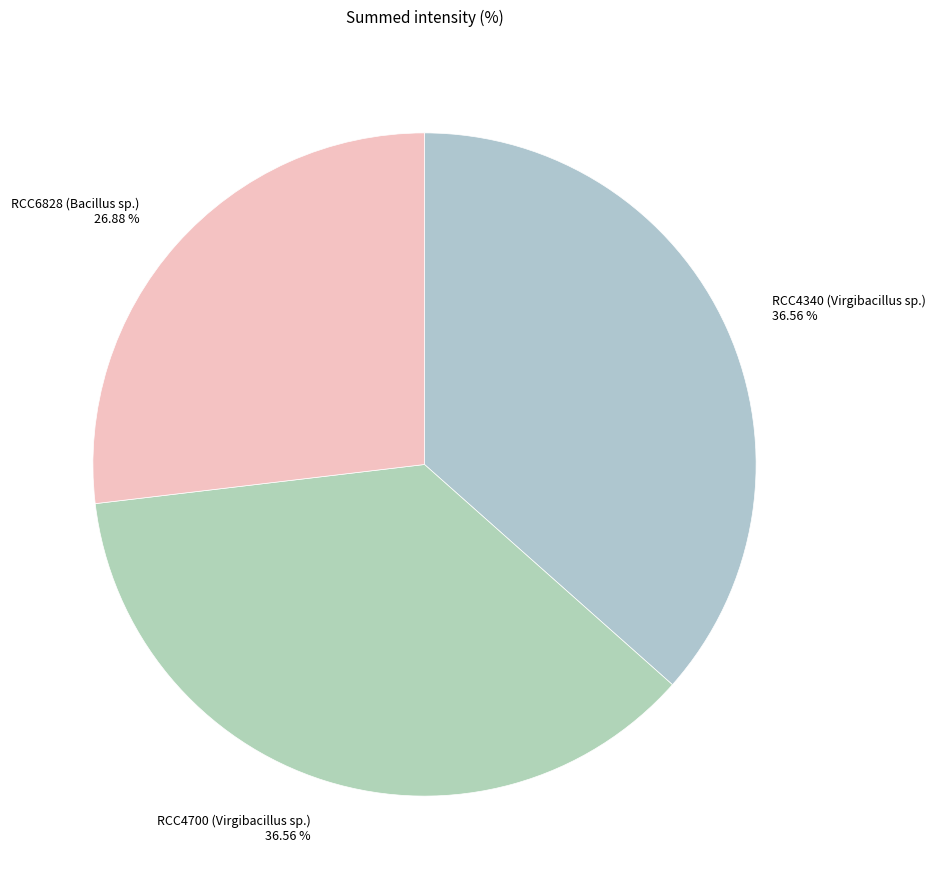

Combined, do RCC6828 (Bacillus sp.) and RCC4340 (Virgibacillus sp.) account for over 50%?

Yes